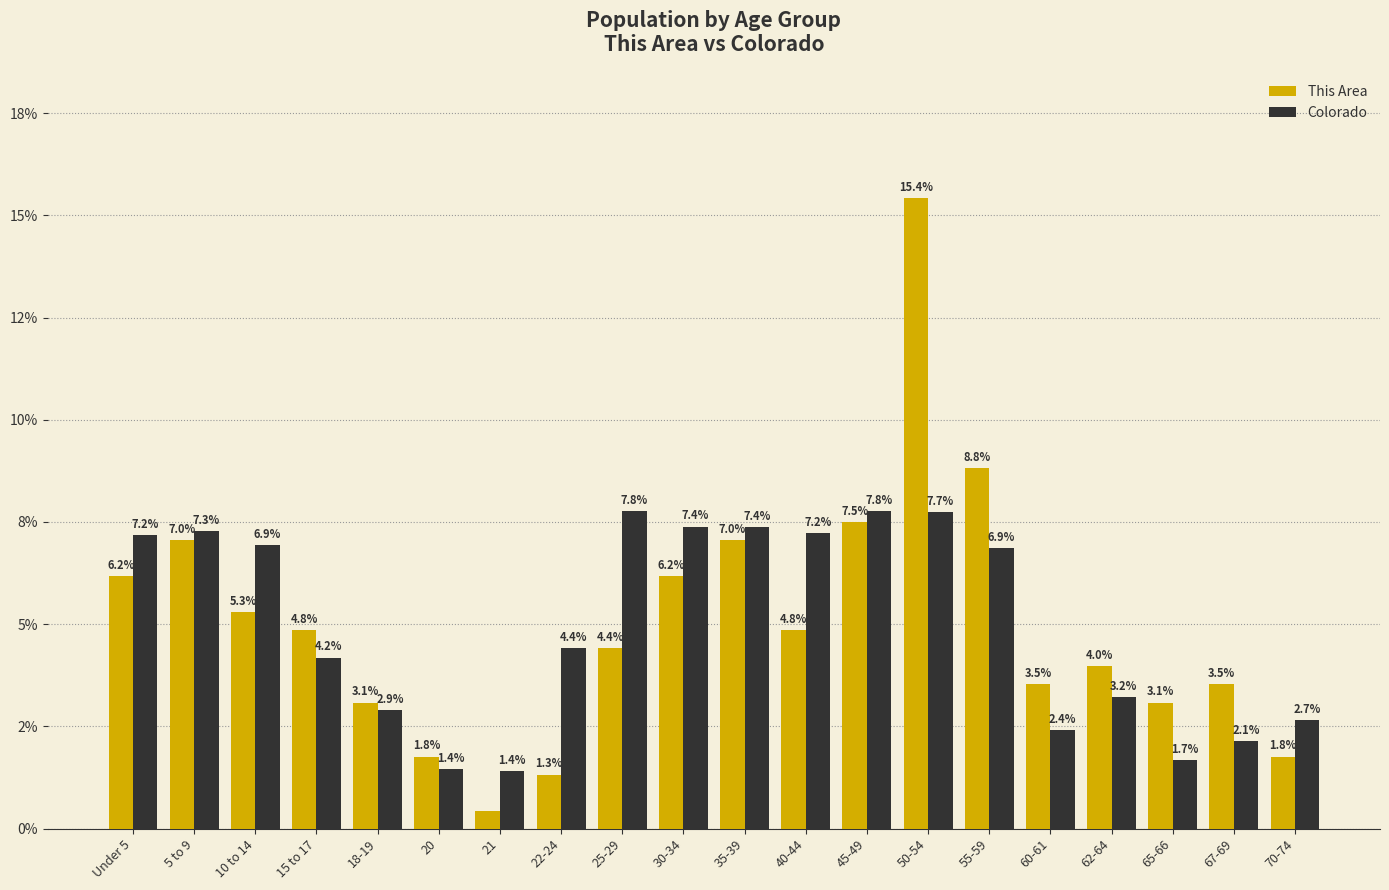

Are the bars horizontal?

No